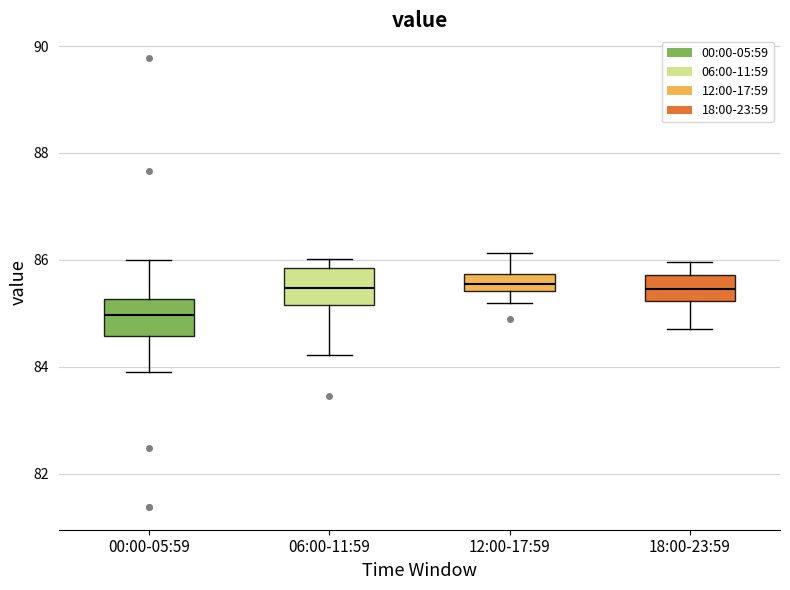

Reading left to right, read every box against the y-axis: the position of its median line, the range the box covers, and the ends of its whiskers. The values are not printed on the chart, so give them approximately, as read against the axis.

00:00-05:59: median 85.0, box 84.6 to 85.2, whiskers 84.0 to 86.0
06:00-11:59: median 85.4, box 85.2 to 85.8, whiskers 84.2 to 86.0
12:00-17:59: median 85.6, box 85.4 to 85.8, whiskers 85.2 to 86.2
18:00-23:59: median 85.4, box 85.2 to 85.8, whiskers 84.8 to 86.0